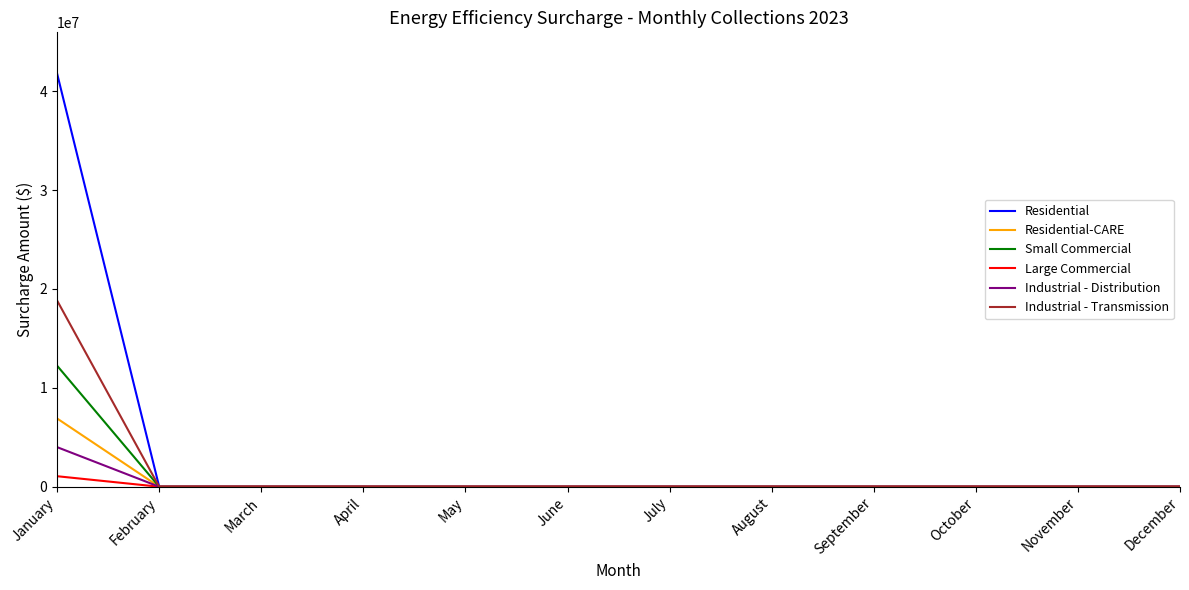

Which series has the largest total across all categories?

Residential